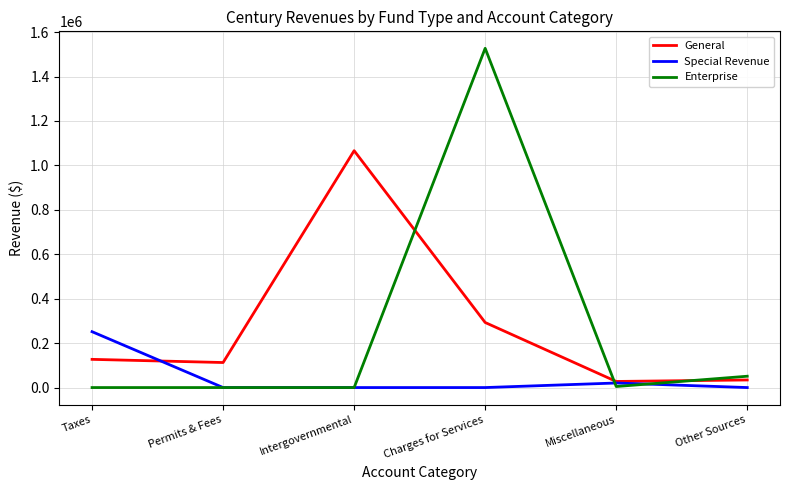

Where is General nearest to the value 546839?

Charges for Services